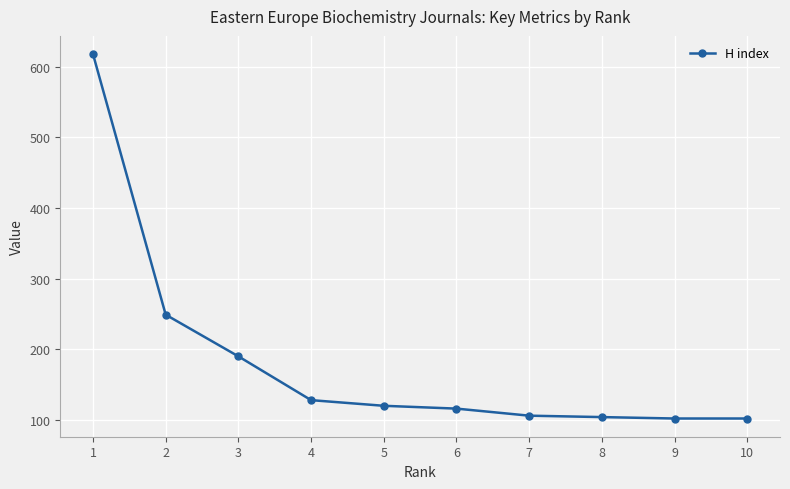

What is the value of the 8th point from the left?

104